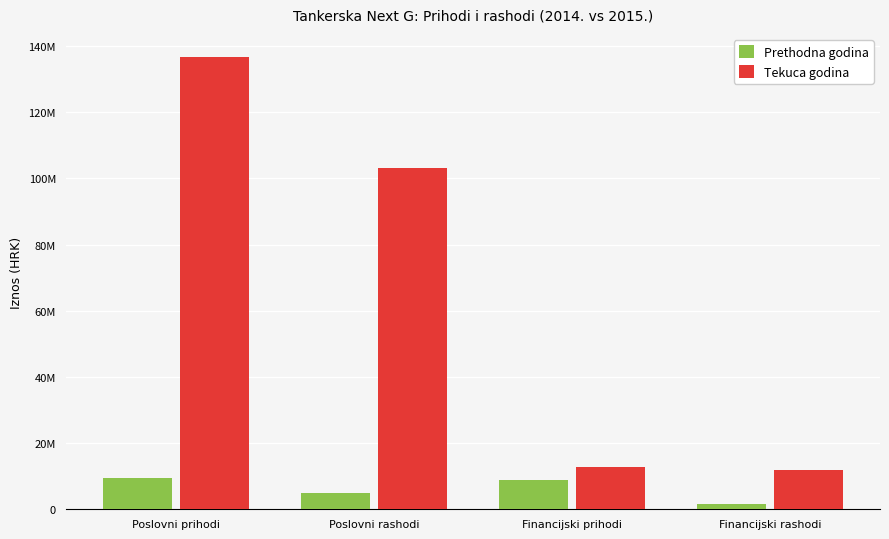

What are all the series names shown in the legend?

Prethodna godina, Tekuca godina